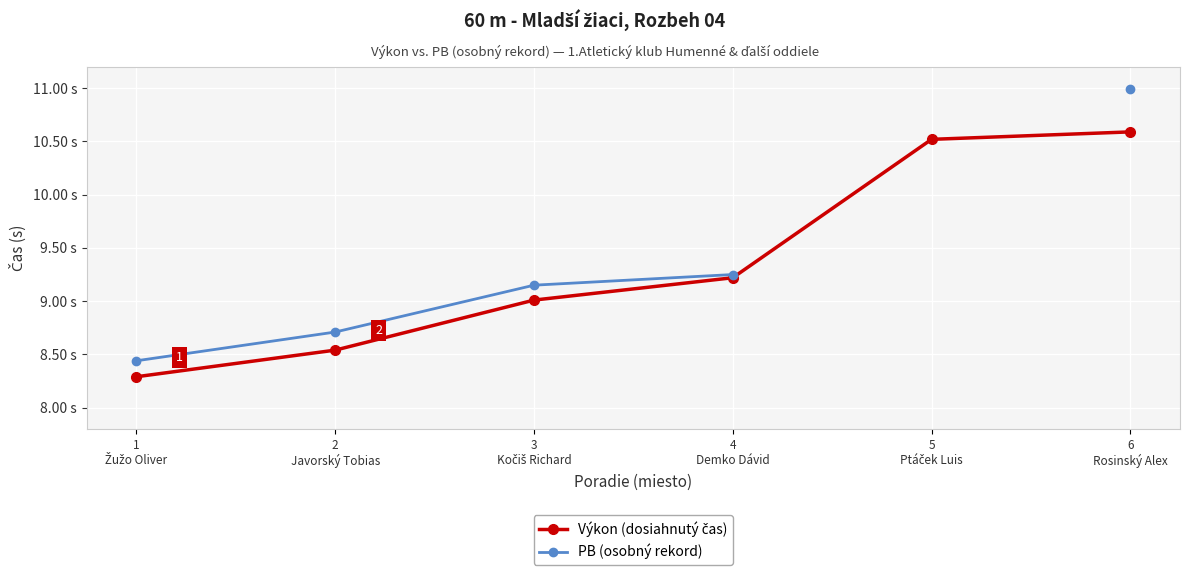

True or false: Výkon (dosiahnutý čas) and PB (osobný rekord) cross at least once.

False